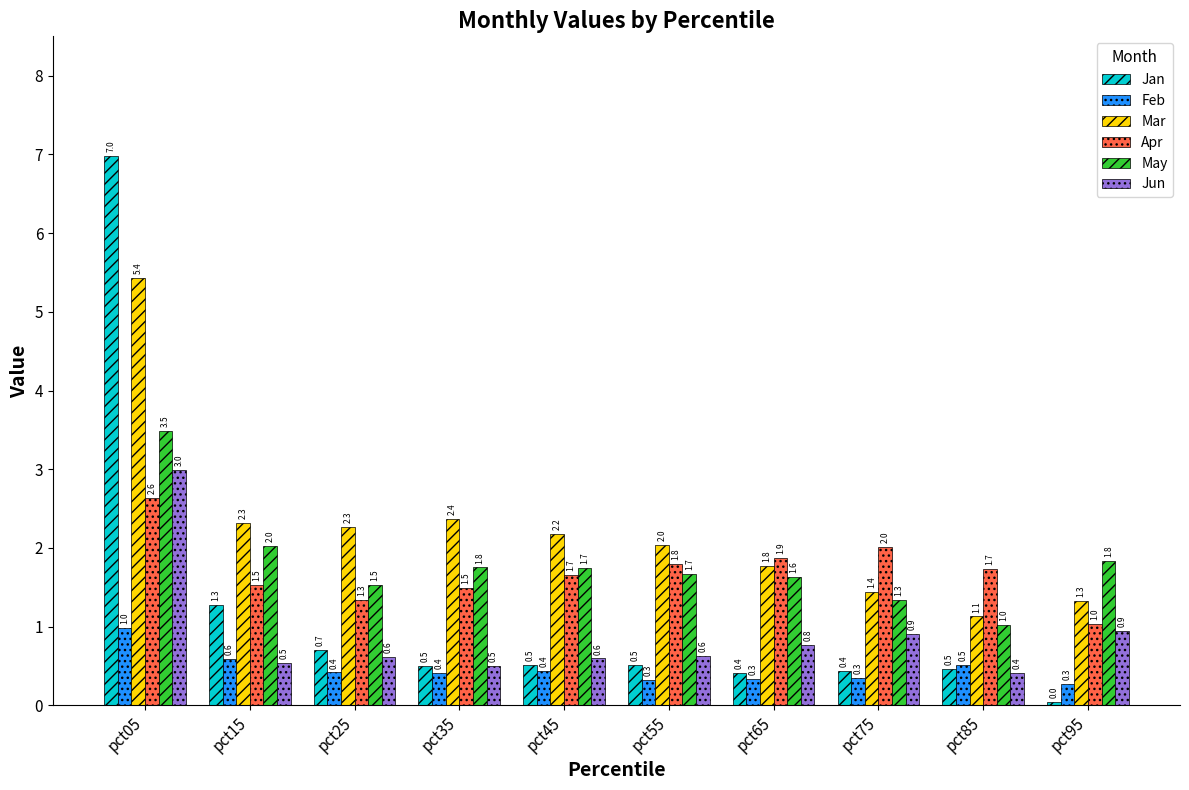

Which series changed the most between pct85 and pct95?

May